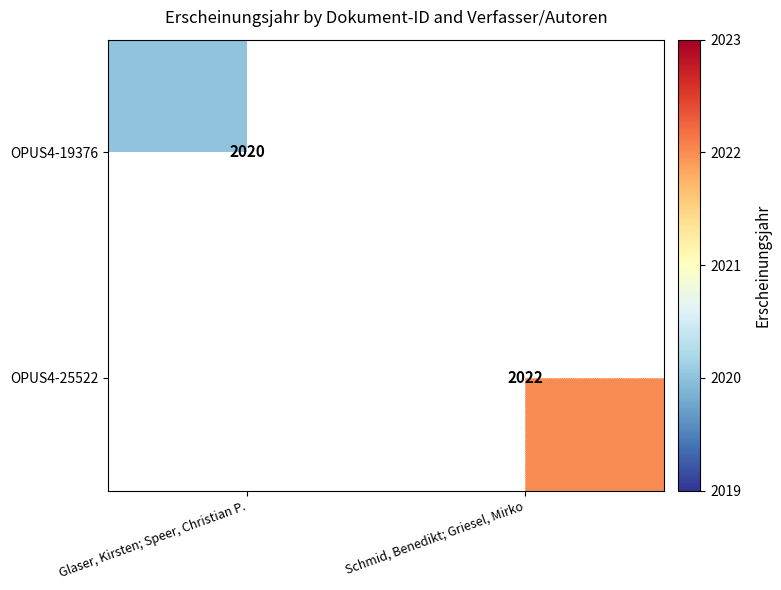

True or false: OPUS4-25522 has a value of 2022 at Schmid, Benedikt; Griesel, Mirko.

True